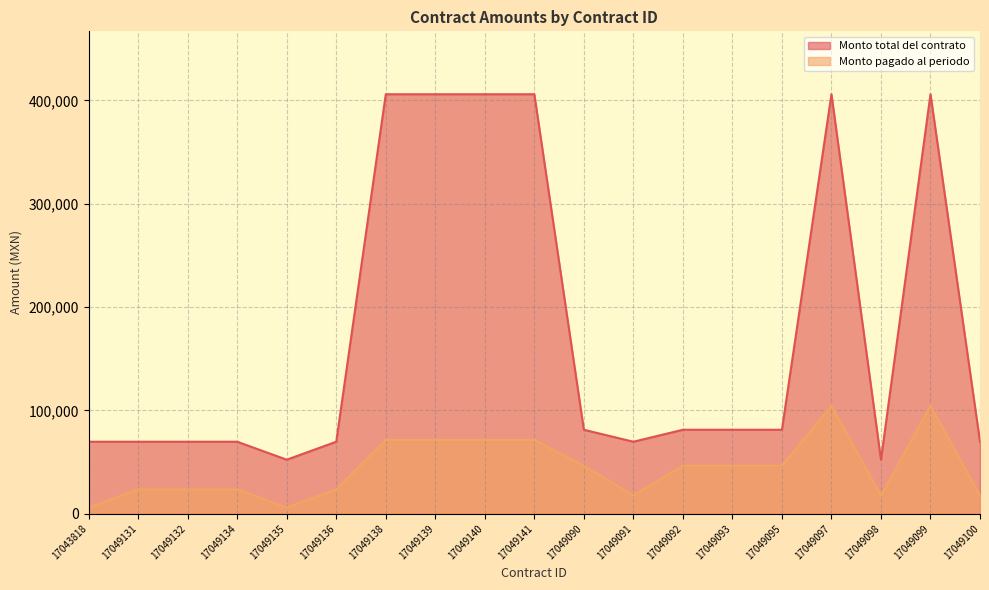

What is the sum of all Monto pagado al periodo values?

837581.4